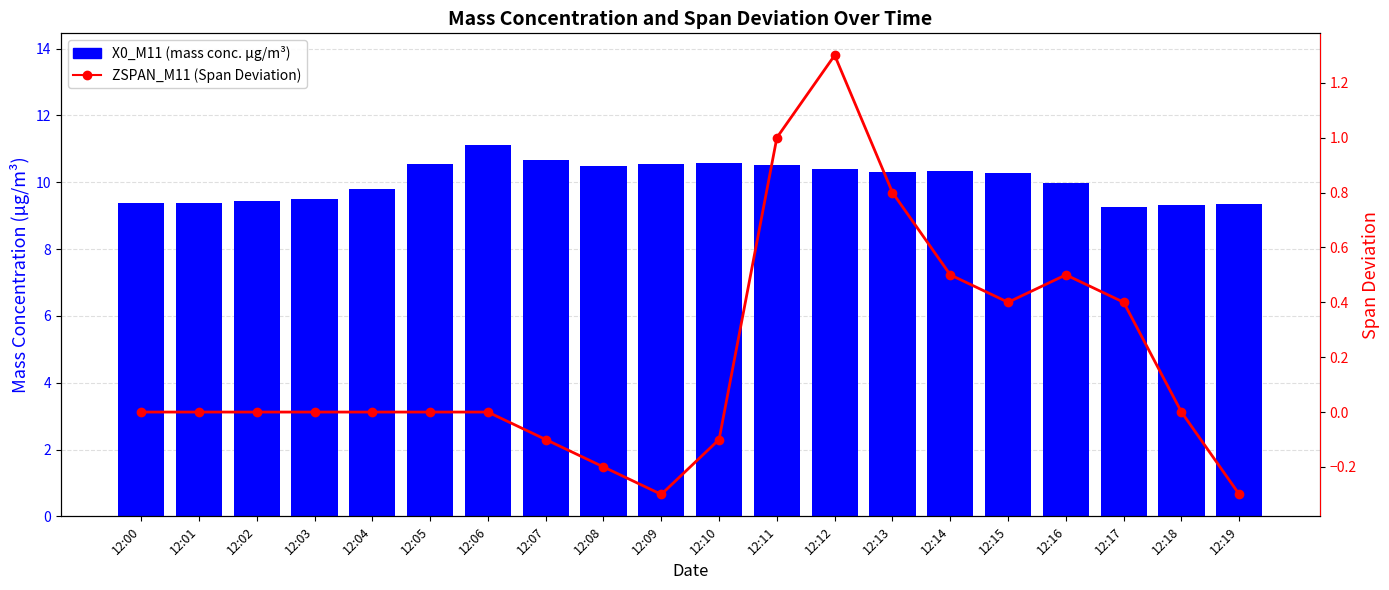

What is the difference between the highest and lowest values at 12:05?

10.5